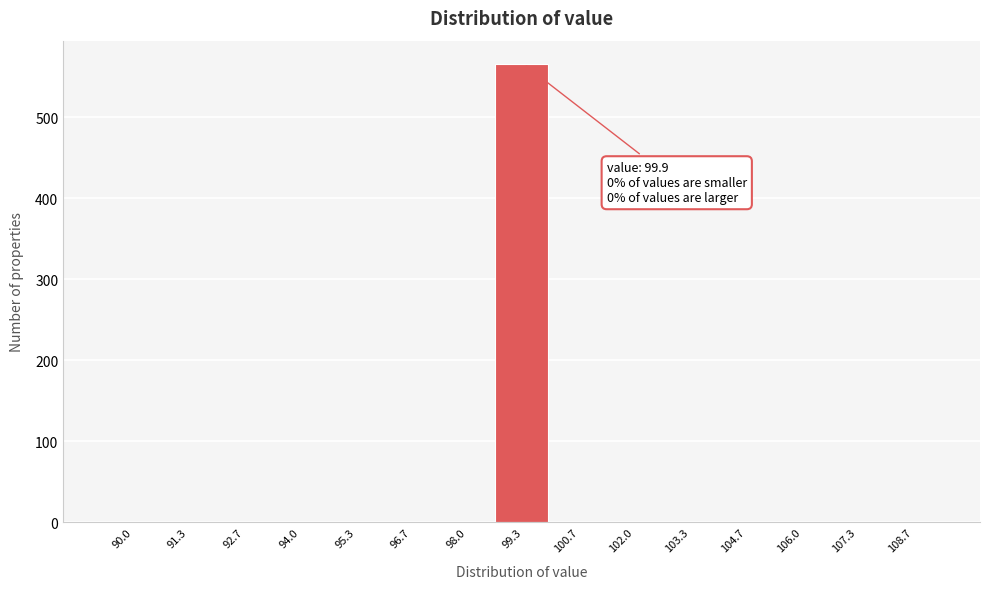

Reading left to right, list all the values displayed in this chart.

90.0=0	91.3=0	92.7=0	94.0=0	95.3=0	96.7=0	98.0=0	99.3=566	100.7=0	102.0=0	103.3=0	104.7=0	106.0=0	107.3=0	108.7=0